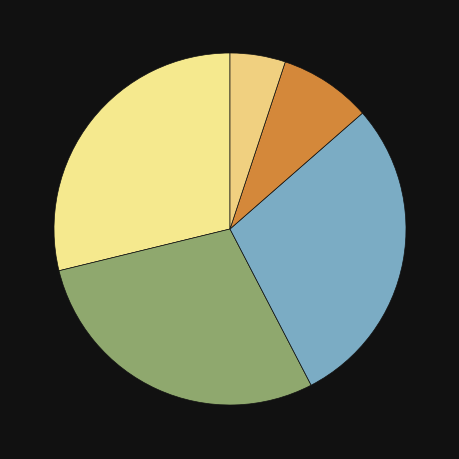

Count the number of slices in the pie.

5